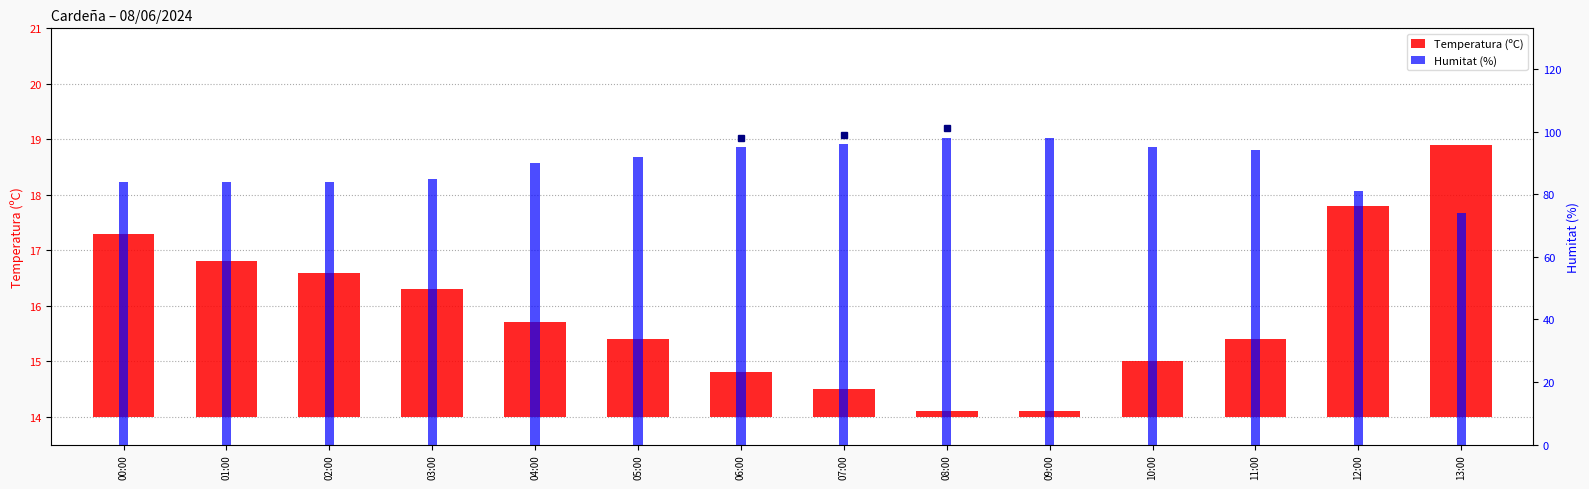

List the series in order of their overall mean, highest first.

Humitat (%), Temperatura (ºC)